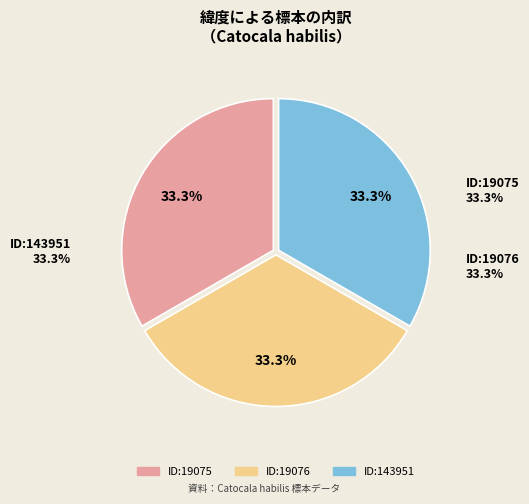

To the nearest percent, what percentage of the pie is 19076?

33%